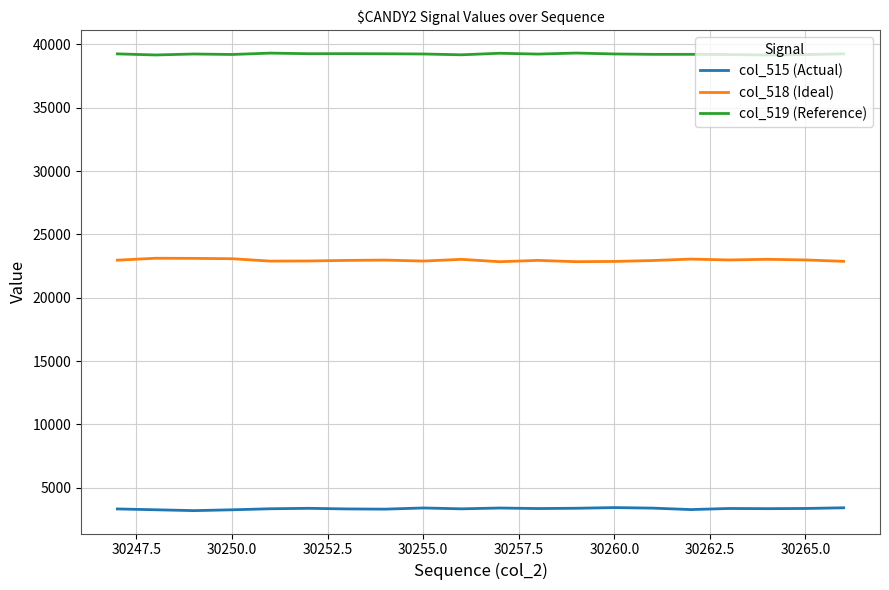

True or false: col_515 (Actual) and col_519 (Reference) cross at least once.

False